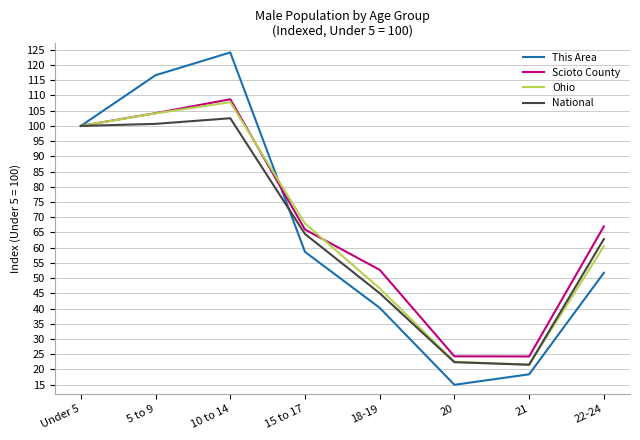

What position from the right is 5 to 9?

7